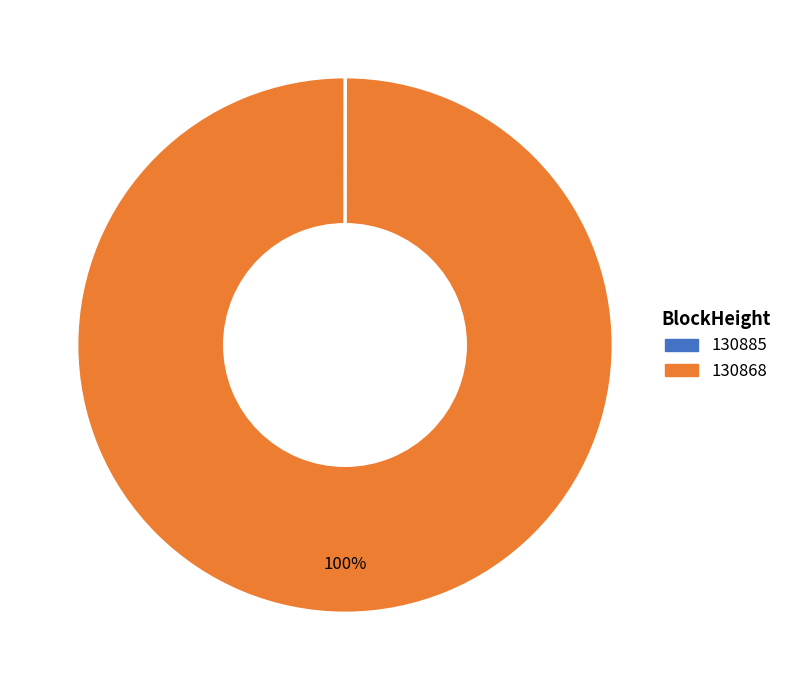

Which slice is the largest?

130868